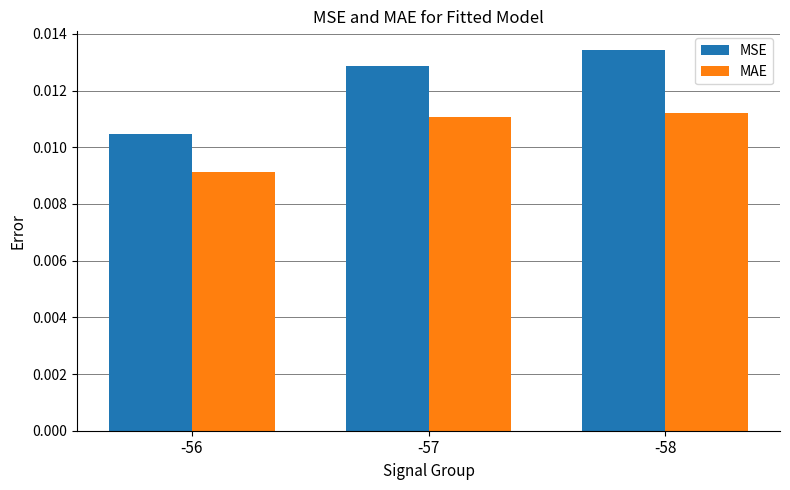

At how many categories does at least one series exceed 0?

3